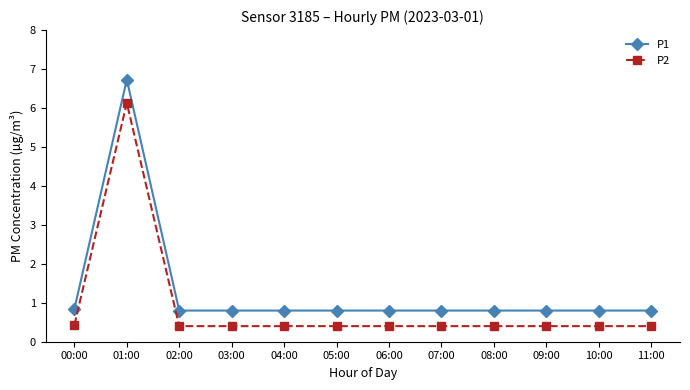

At which category is the sum across all series the highest?

01:00